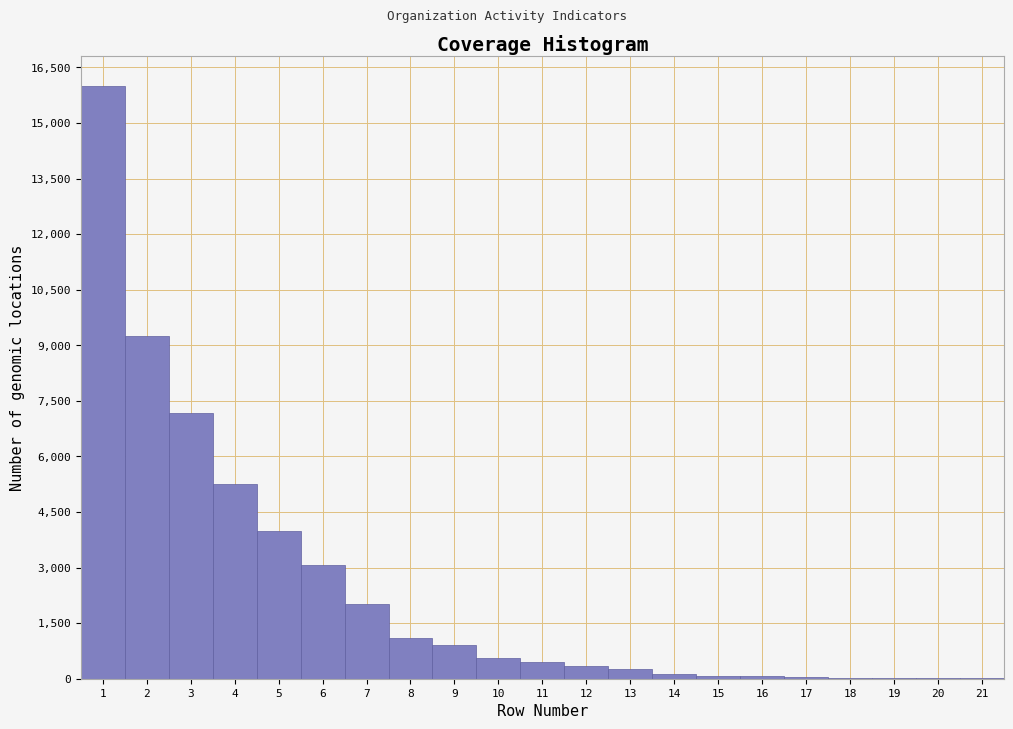

What is the greatest value displayed?

16000